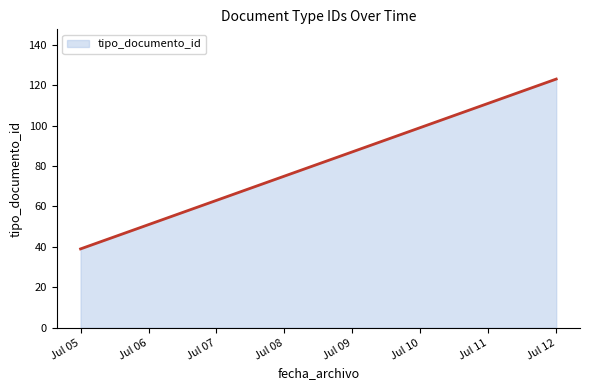

Between 2013-07-05 and 2013-07-05, which is larger?

2013-07-05